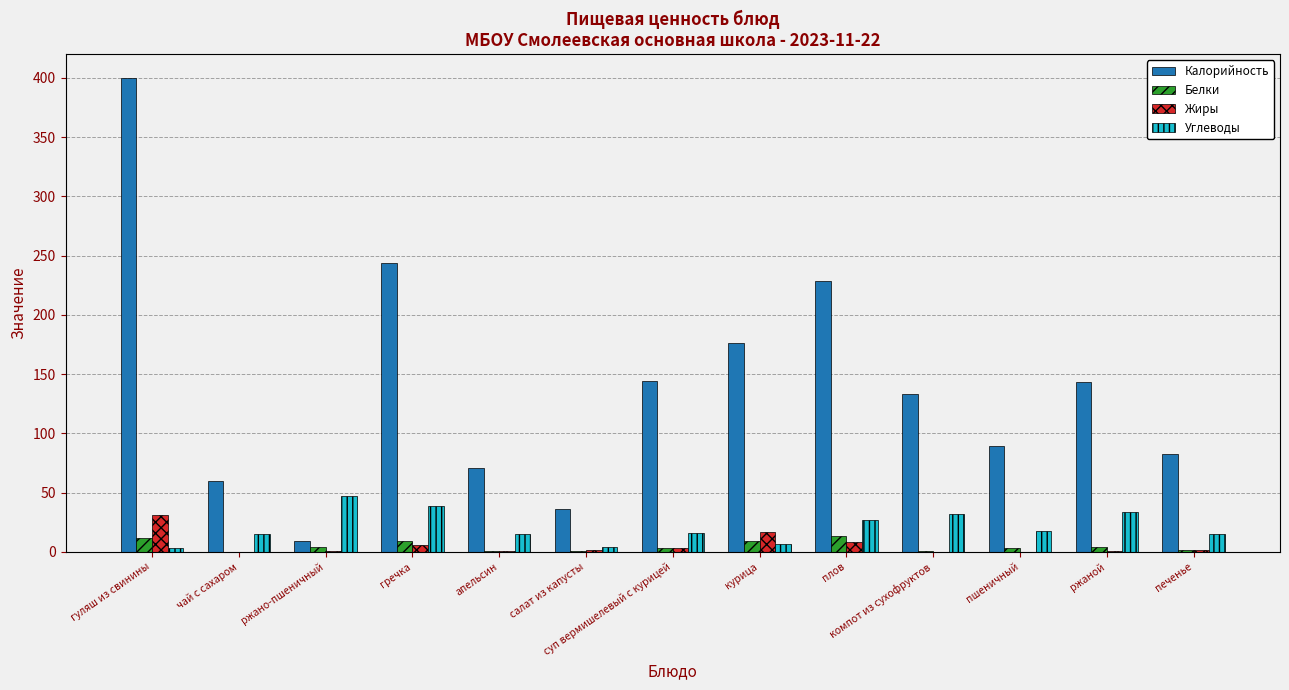

The Белки series shows 3.0 at суп вермишелевый с курицей. True or false?

True